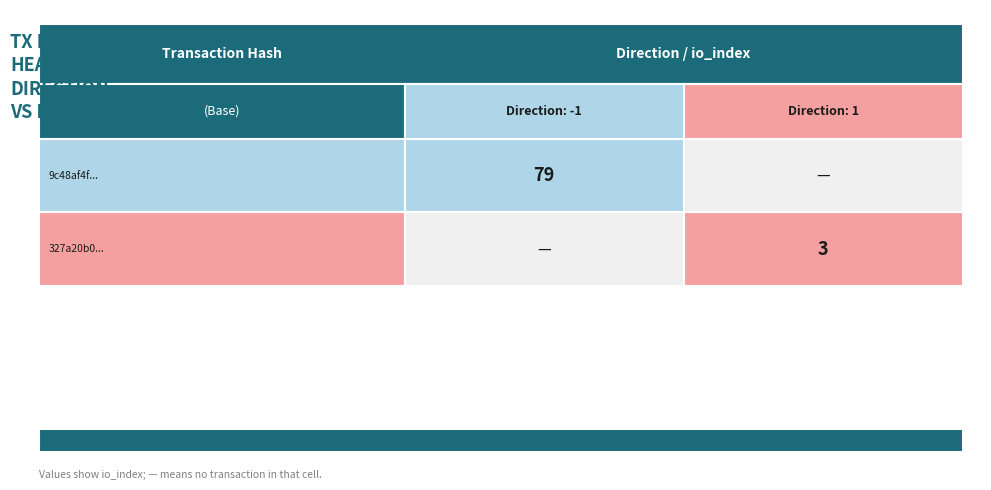

What is the highest value of the 327a20b01f77d16c3463d9551d8bfd22ac504bc series?

3